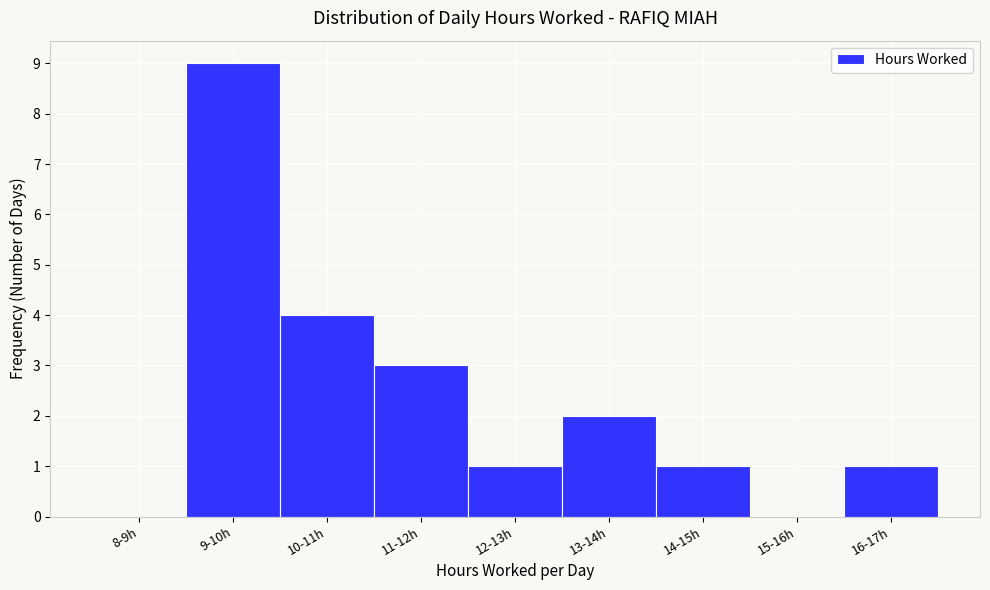

Reading left to right, what are all the values shown in this chart?

8-9h=0	9-10h=9	10-11h=4	11-12h=3	12-13h=1	13-14h=2	14-15h=1	15-16h=0	16-17h=1